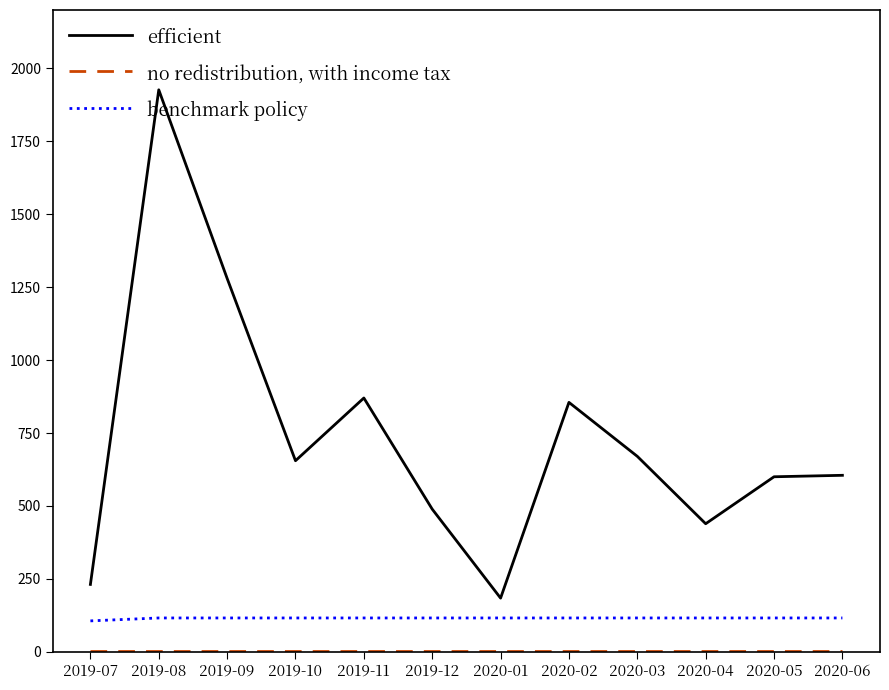

What position from the left is 2020-04?

10